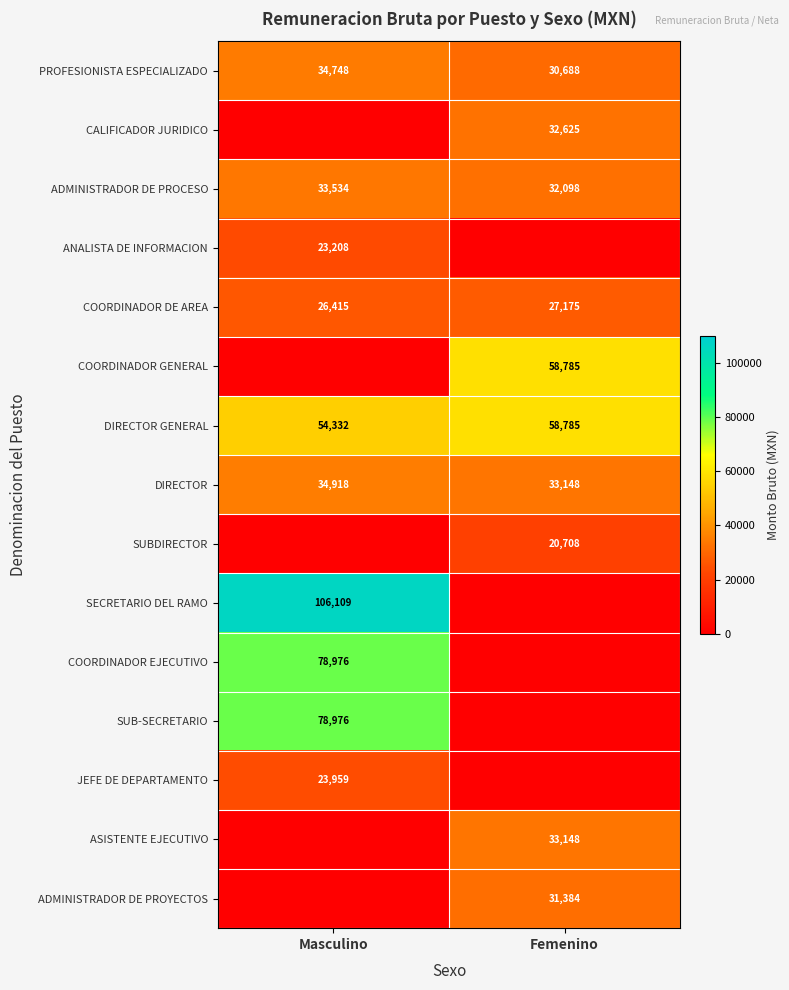

List the labels in order of COORDINADOR DE AREA value, largest first.

Femenino, Masculino